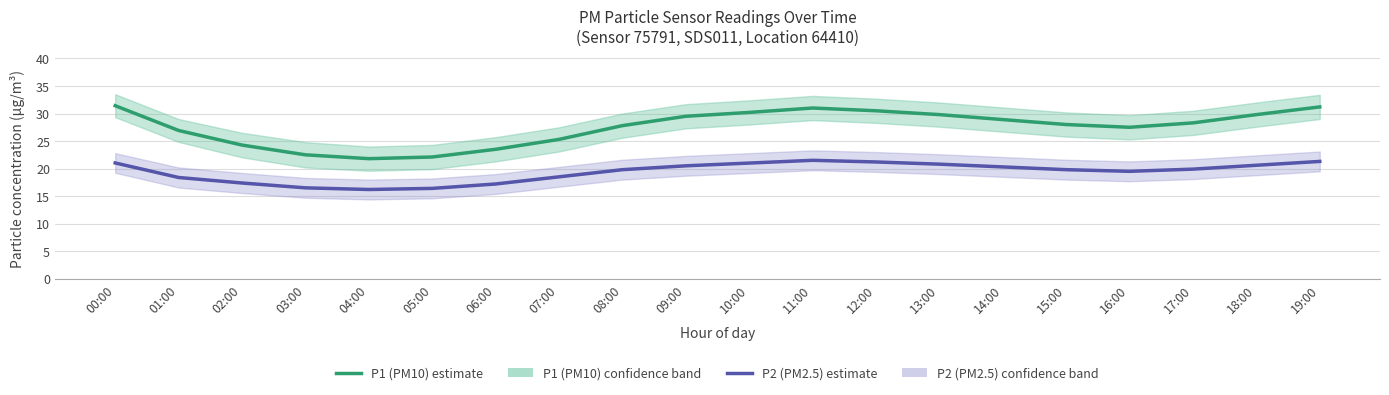

List the series in order of their peak value, highest first.

P1 (PM10), P2 (PM2.5)